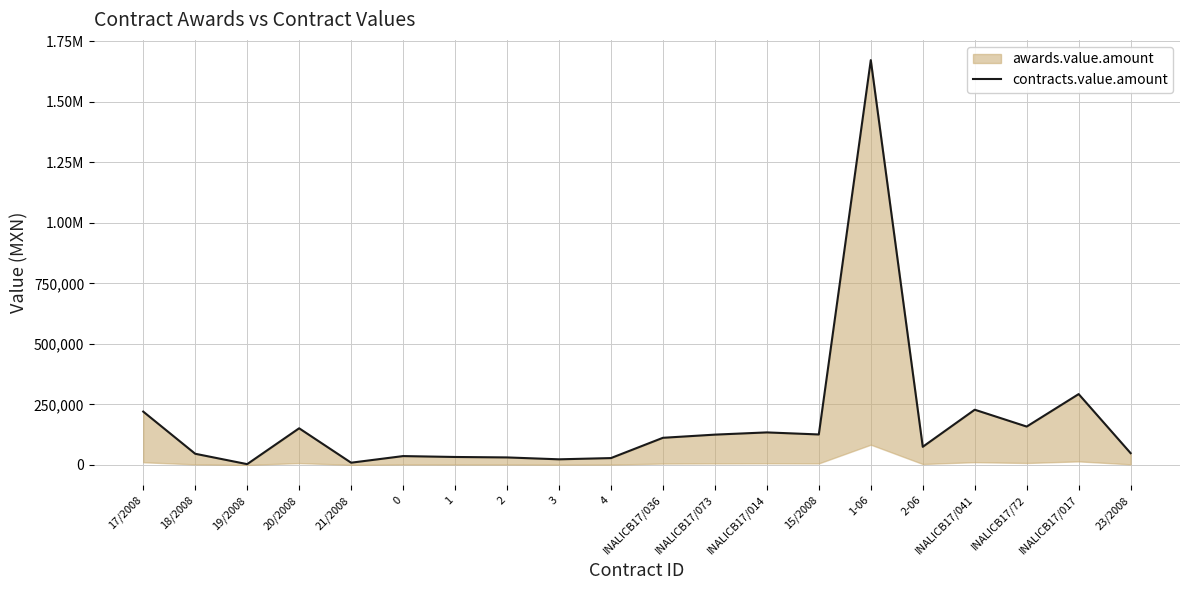

Is it true that the value at INALICB17/041 is 228000.0?

True